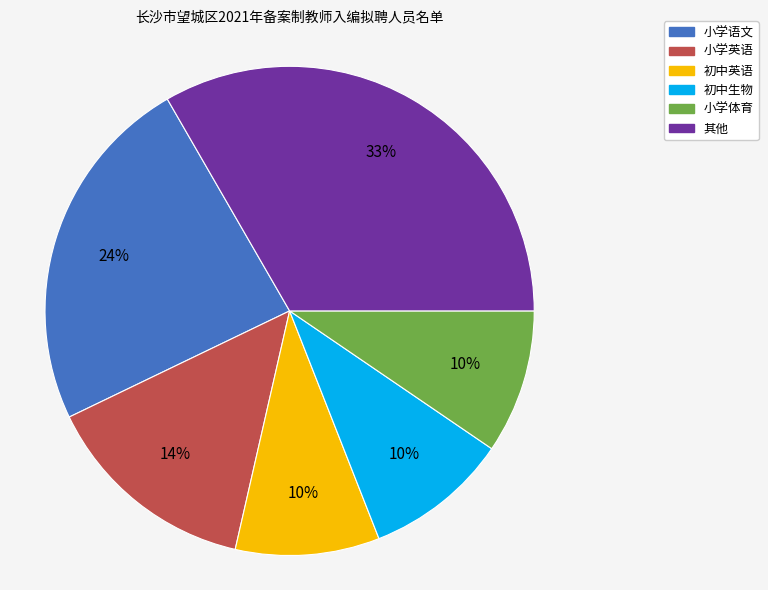

To the nearest percent, what is the difference between the 初中生物 and 小学语文 slice percentages?

14%